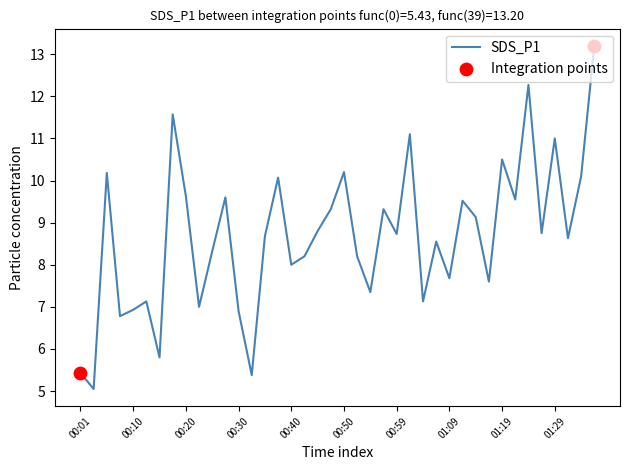

What is the maximum value shown in the chart?

13.2